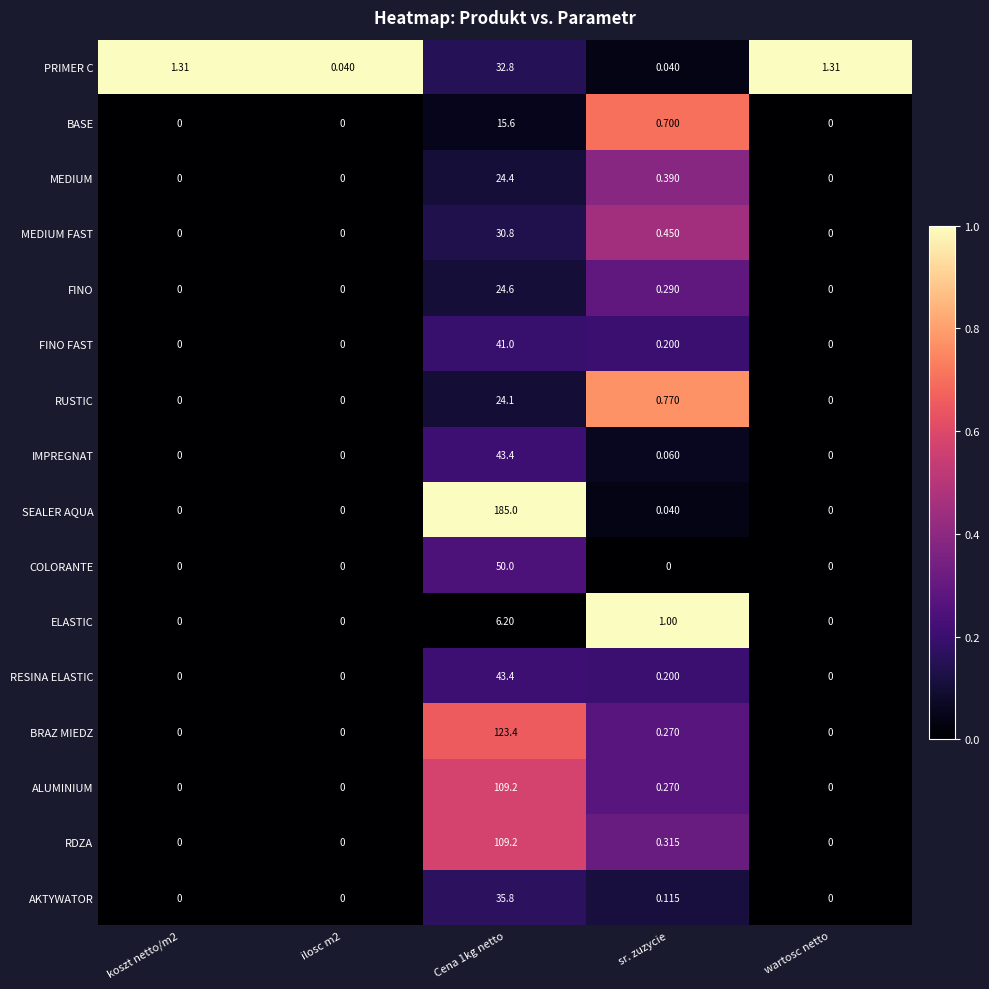

How many data points in BASE are above 0?

2